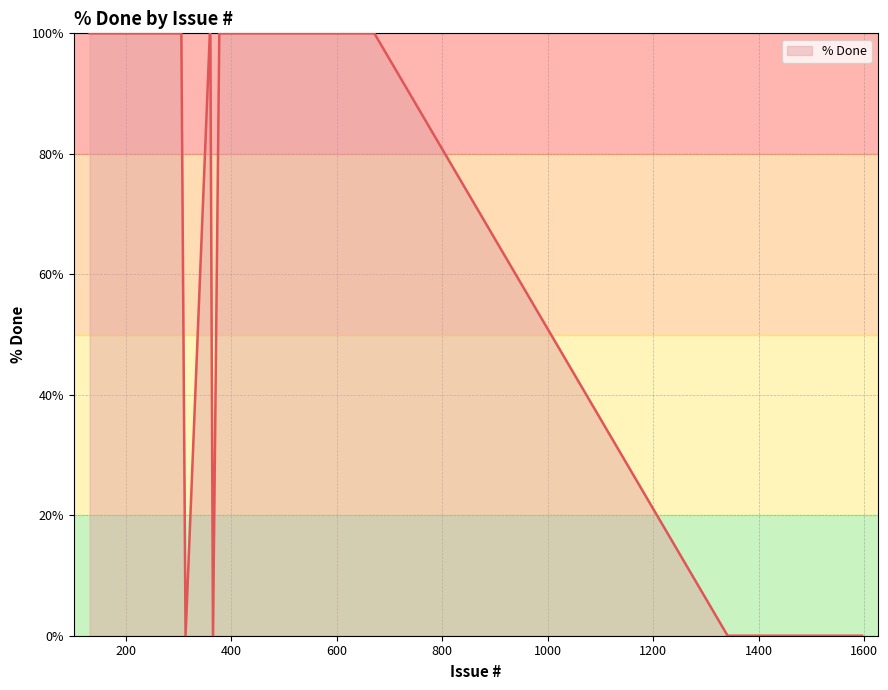

What is the difference between the maximum and minimum values?

100